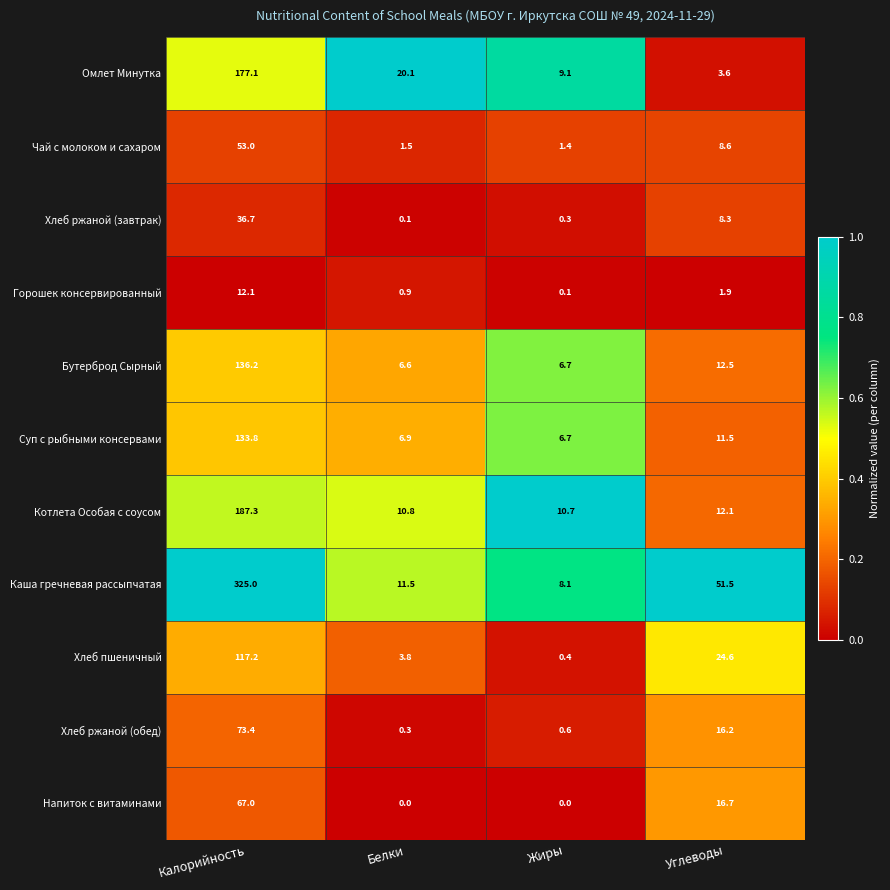

True or false: Хлеб пшеничный has a value of 3.8 at Белки.

True